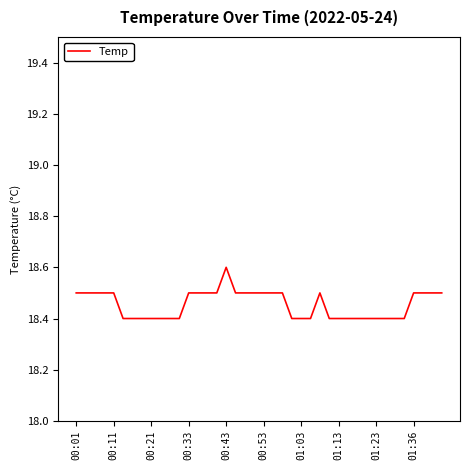

What is the smallest value displayed?

18.4